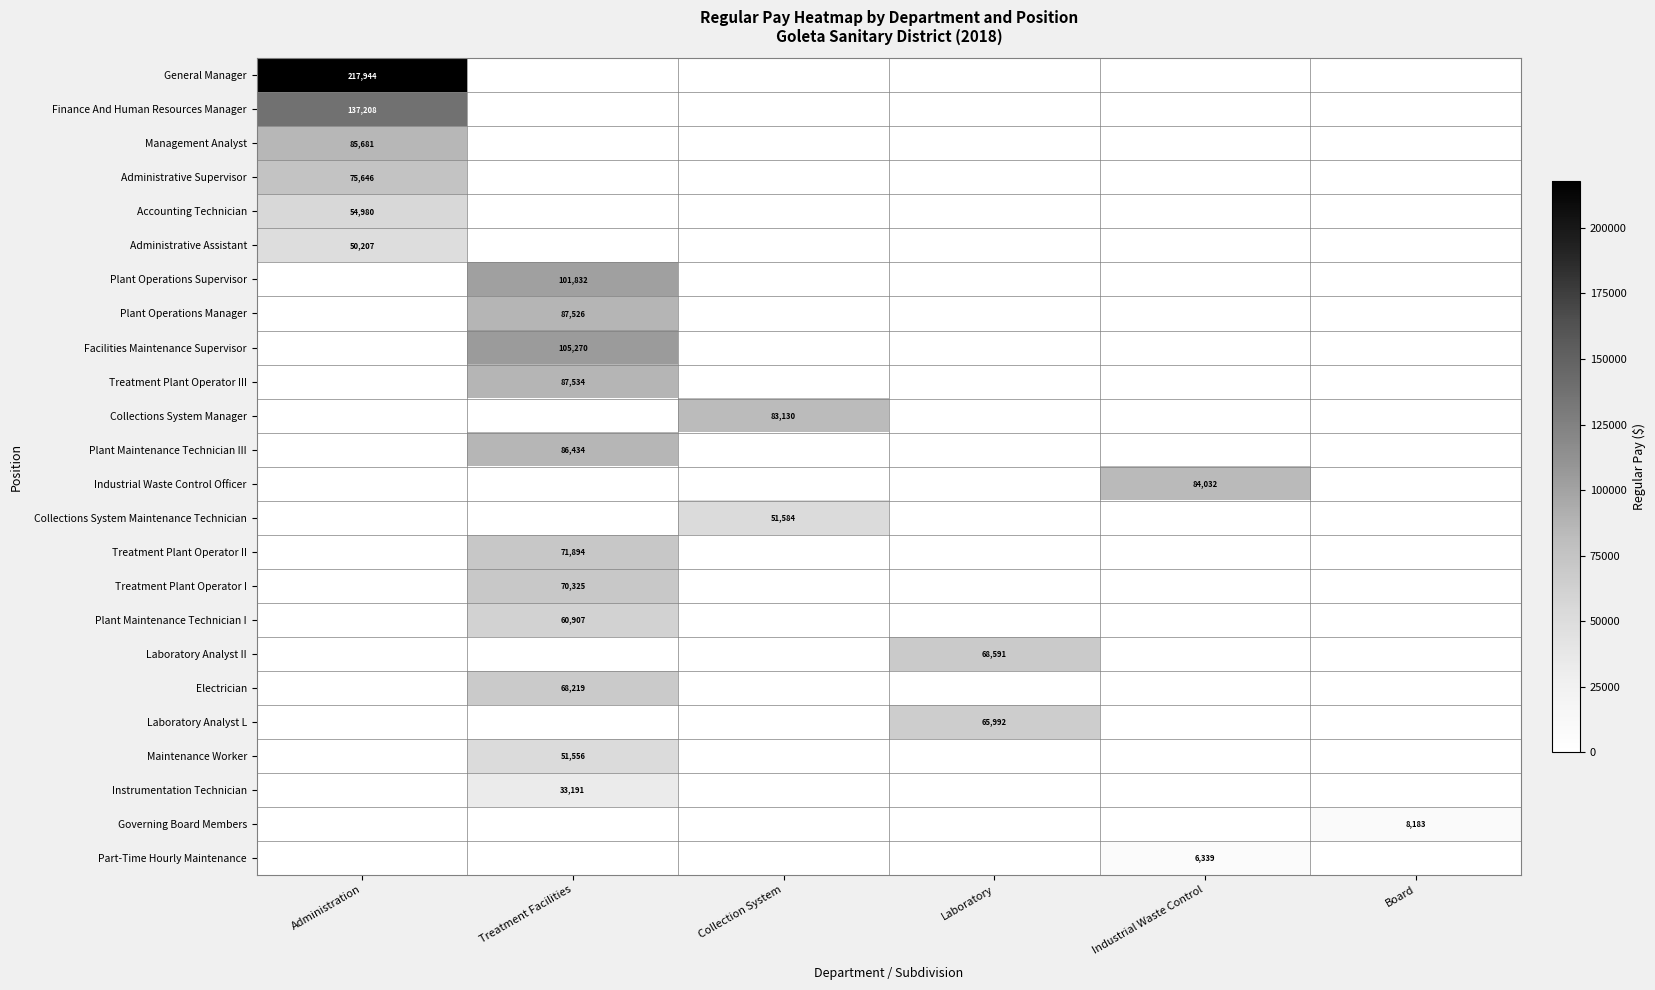

Is it true that Maintenance Worker equals 24530 at Treatment Facilities?

False